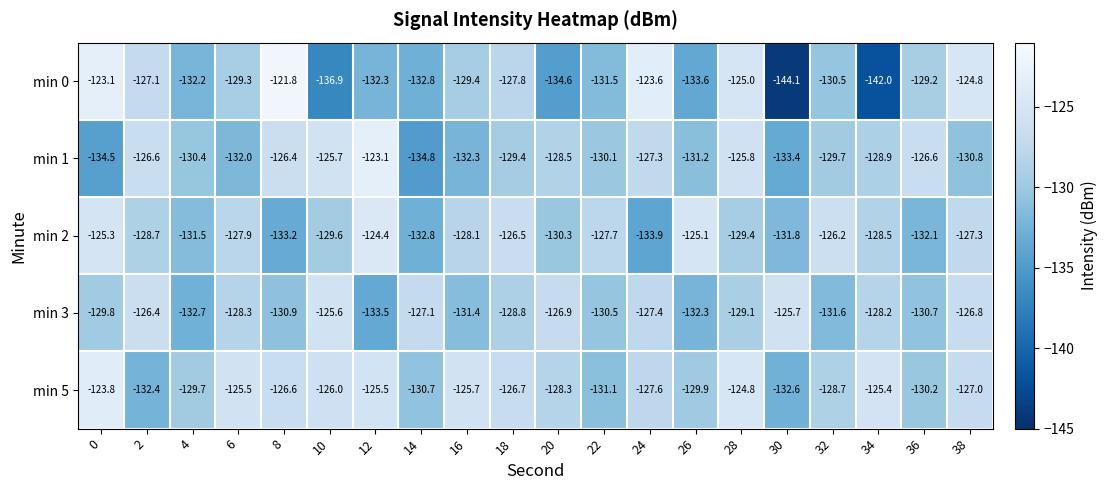

What is the approximate value of min 1 at 12?

-123.1